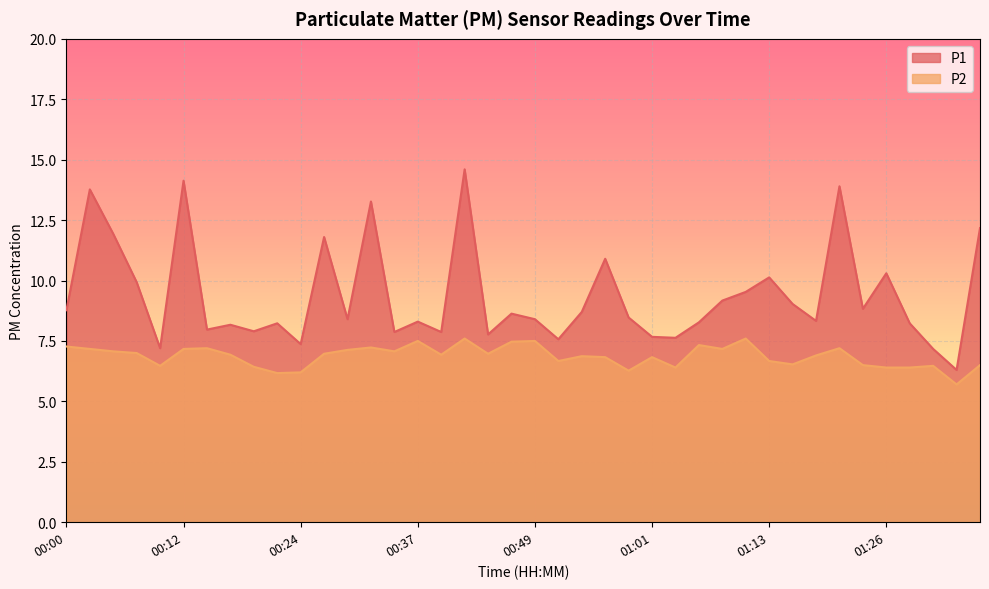

Is it true that P2 equals 7.5 at 00:49?

True